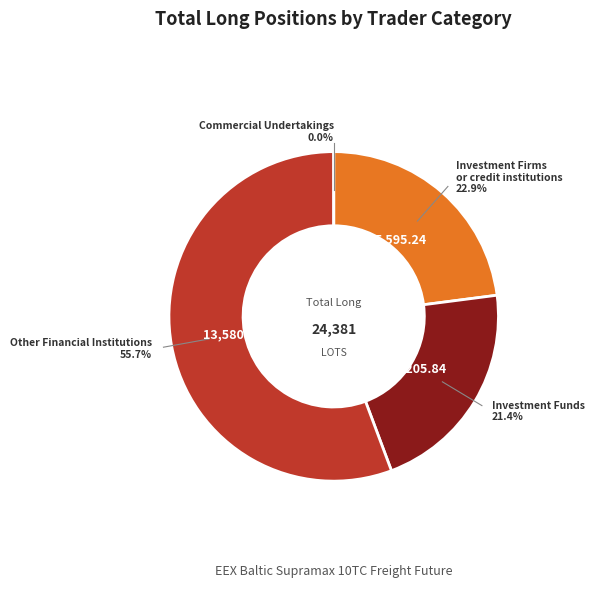

Which slice is the largest?

Other Financial Institutions